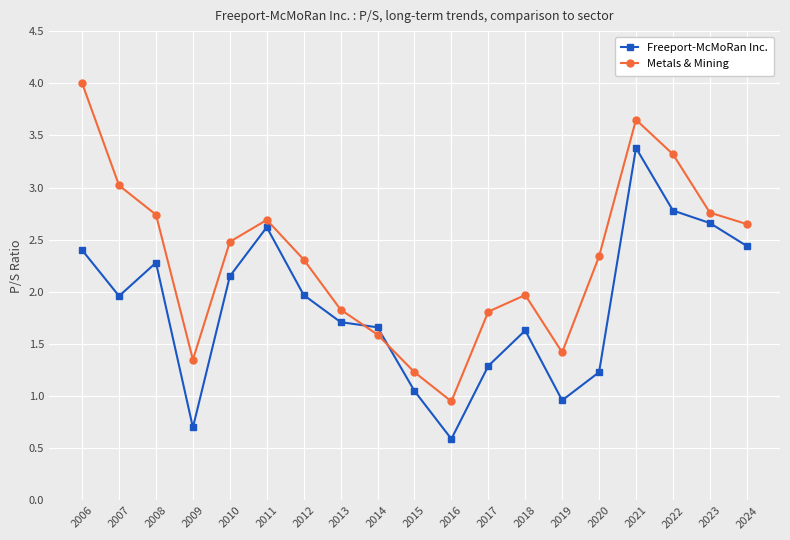

Is the value of Metals & Mining at 2019 greater than the value of Freeport-McMoRan Inc. at 2008?

No